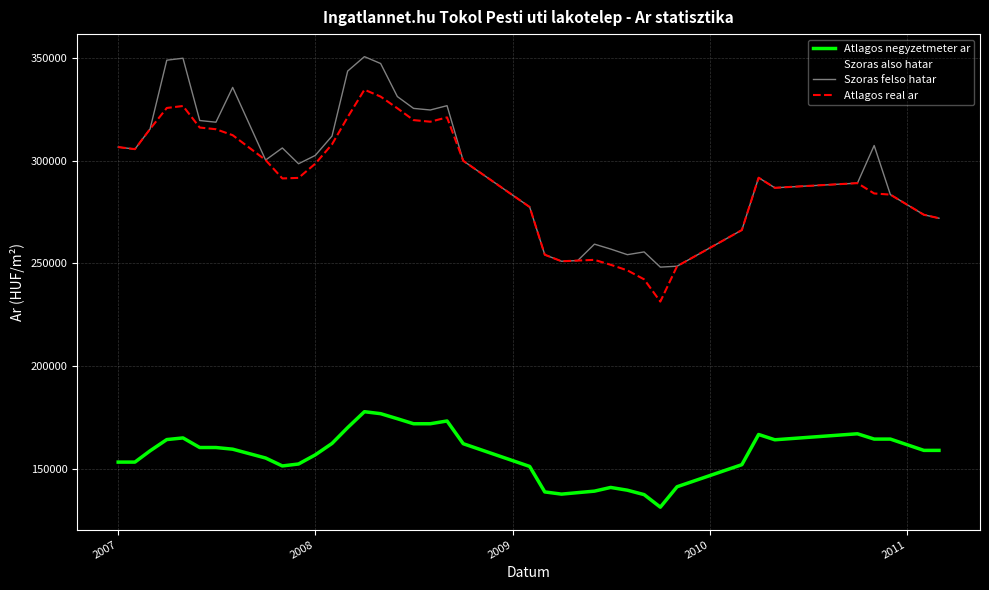

What is the minimum value shown in the chart?

131292